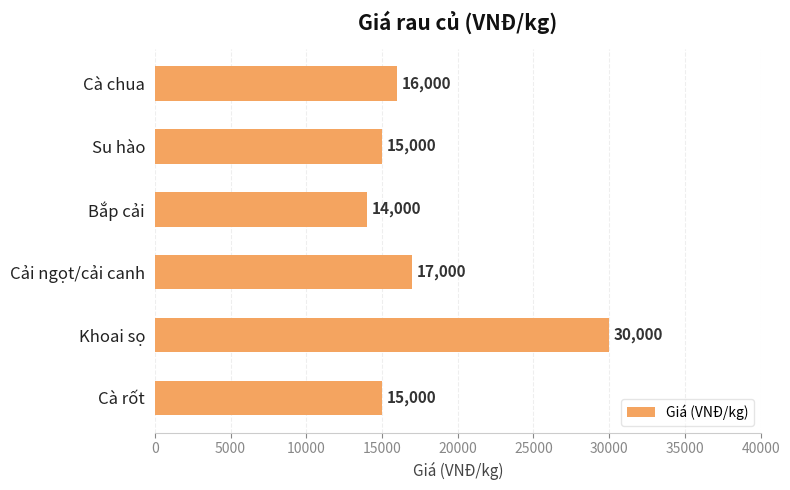

Reading top to bottom, transcribe all the data shown in this chart.

16000	15000	14000	17000	30000	15000